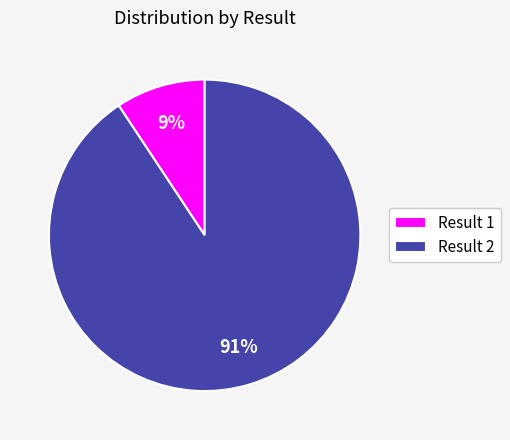

Count the number of slices in the pie.

2